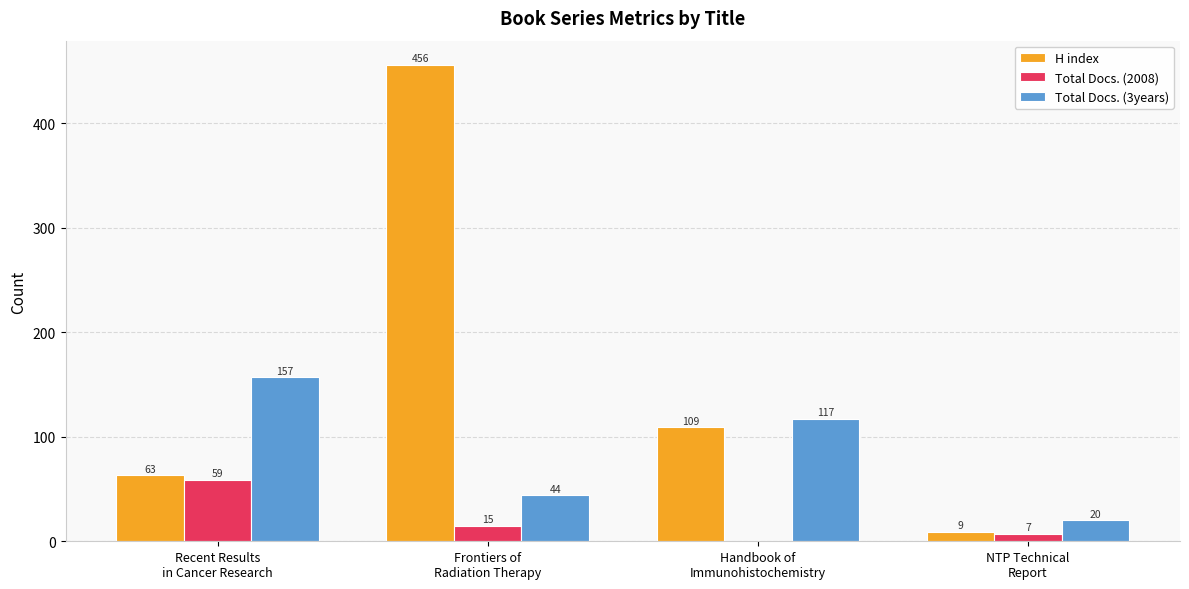

Which series has the widest spread of values?

H index